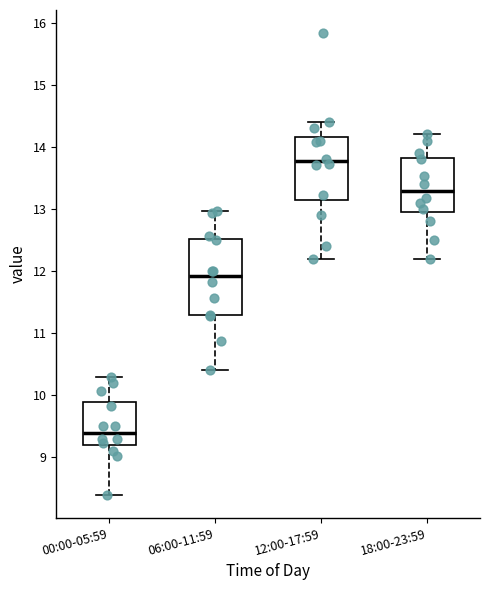

Where does the median line of the box for 12:00-17:59 sit on the y-axis? The values are not printed on the chart, so give them approximately, as read against the axis.

13.8